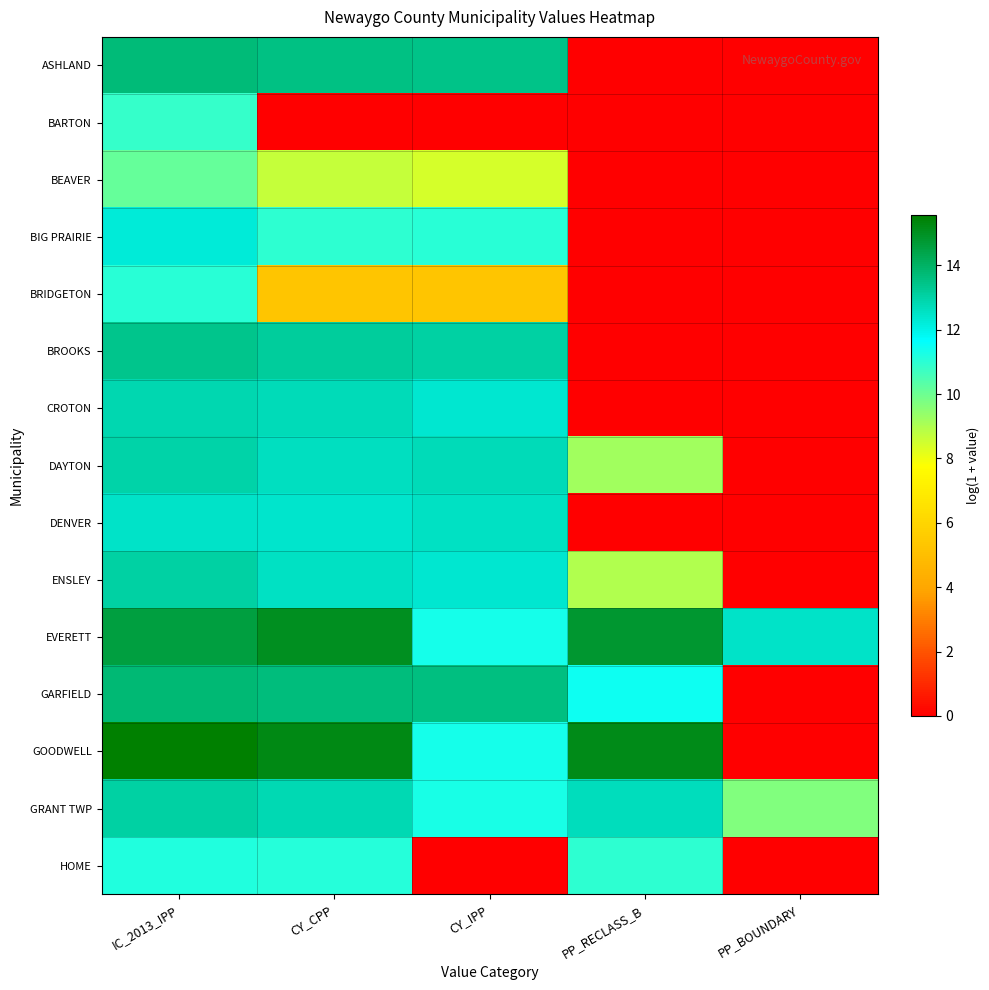

Reading left to right, transcribe all the data shown in this chart.

ASHLAND: IC_2013_IPP=13.7	CY_CPP=13.5	CY_IPP=13.5	PP_RECLASS_B=0.0	PP_BOUNDARY=0.0
BARTON: IC_2013_IPP=10.8	CY_CPP=0.0	CY_IPP=0.0	PP_RECLASS_B=0.0	PP_BOUNDARY=0.0
BEAVER: IC_2013_IPP=10.1	CY_CPP=8.6	CY_IPP=8.4	PP_RECLASS_B=0.0	PP_BOUNDARY=0.0
BIG PRAIRIE: IC_2013_IPP=12.3	CY_CPP=11.0	CY_IPP=11.0	PP_RECLASS_B=0.0	PP_BOUNDARY=0.0
BRIDGETON: IC_2013_IPP=11.0	CY_CPP=5.3	CY_IPP=5.3	PP_RECLASS_B=0.0	PP_BOUNDARY=0.0
BROOKS: IC_2013_IPP=13.4	CY_CPP=13.1	CY_IPP=13.0	PP_RECLASS_B=0.0	PP_BOUNDARY=0.0
CROTON: IC_2013_IPP=12.8	CY_CPP=12.7	CY_IPP=12.3	PP_RECLASS_B=0.0	PP_BOUNDARY=0.0
DAYTON: IC_2013_IPP=13.0	CY_CPP=12.6	CY_IPP=12.7	PP_RECLASS_B=9.2	PP_BOUNDARY=0.0
DENVER: IC_2013_IPP=12.5	CY_CPP=12.4	CY_IPP=12.5	PP_RECLASS_B=0.0	PP_BOUNDARY=0.0
ENSLEY: IC_2013_IPP=13.0	CY_CPP=12.6	CY_IPP=12.3	PP_RECLASS_B=9.0	PP_BOUNDARY=0.0
EVERETT: IC_2013_IPP=14.5	CY_CPP=15.0	CY_IPP=11.3	PP_RECLASS_B=14.8	PP_BOUNDARY=12.5
GARFIELD: IC_2013_IPP=13.8	CY_CPP=13.7	CY_IPP=13.6	PP_RECLASS_B=11.5	PP_BOUNDARY=0.0
GOODWELL: IC_2013_IPP=15.6	CY_CPP=15.2	CY_IPP=11.4	PP_RECLASS_B=15.2	PP_BOUNDARY=0.0
GRANT TWP: IC_2013_IPP=13.0	CY_CPP=12.8	CY_IPP=11.3	PP_RECLASS_B=12.7	PP_BOUNDARY=9.7
HOME: IC_2013_IPP=11.2	CY_CPP=11.1	CY_IPP=0.0	PP_RECLASS_B=11.0	PP_BOUNDARY=0.0